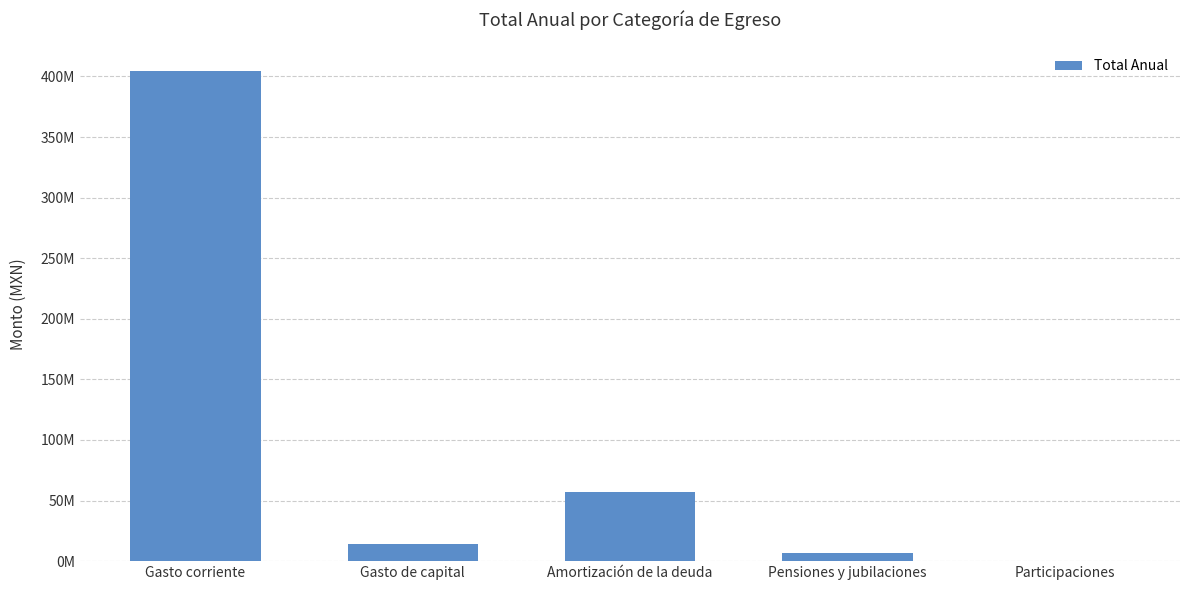

Are the bars horizontal?

No